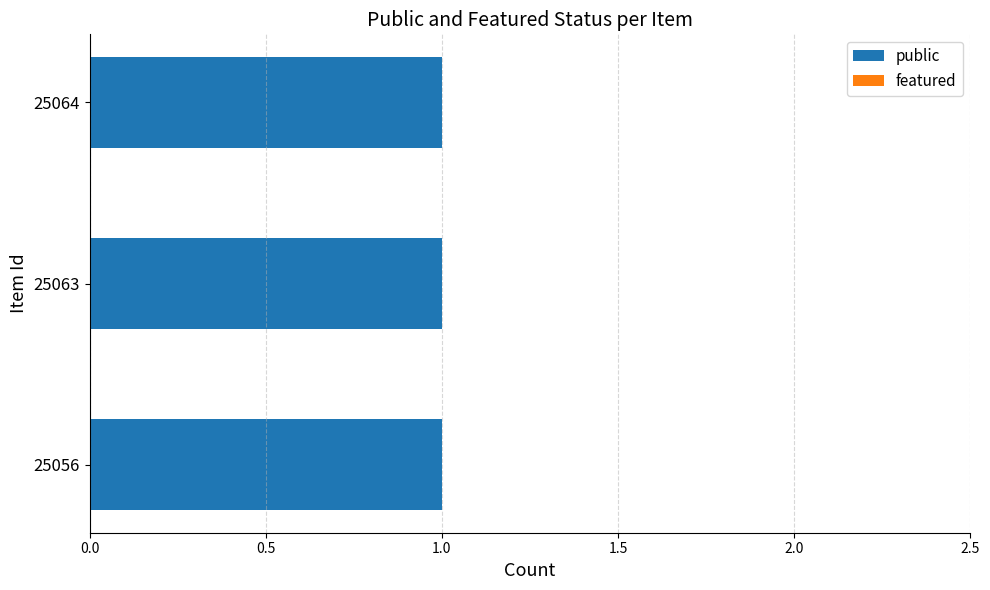

Which has a higher value, 25056 or 25064?

25056